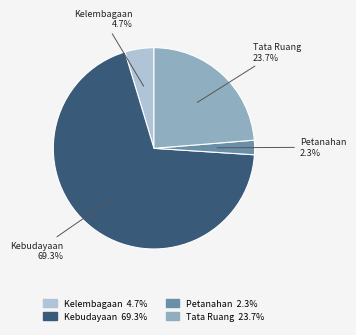

Which slice represents more than half of the pie?

Kebudayaan